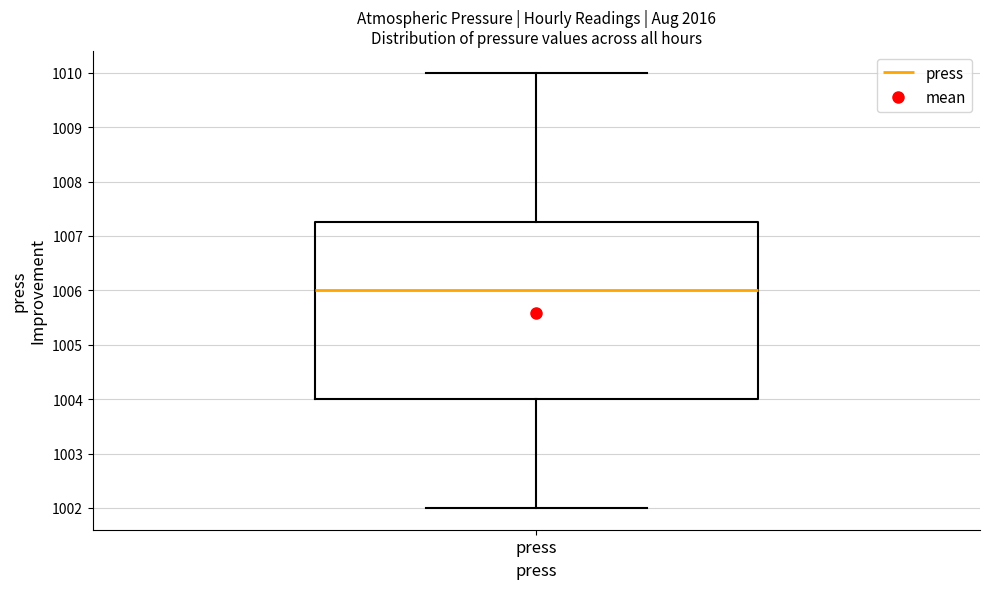

Transcribe this box plot: give where the median line is, the range the box spans, and where the two whiskers end, as read against the y-axis. The values are not printed on the chart, so give them approximately, as read against the axis.

median 1006.0, box 1004.0 to 1007.3, whiskers 1002.0 to 1010.0